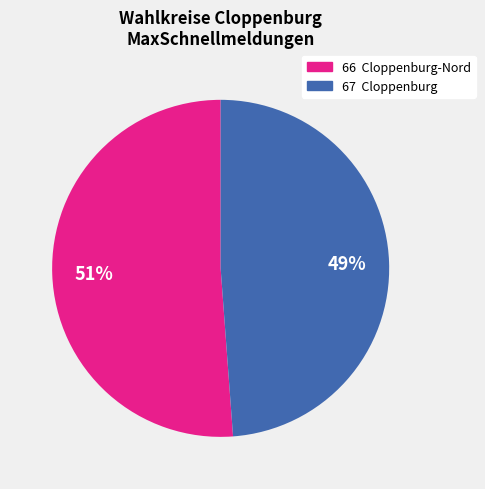

Rank the categories by value from lowest to highest.

67 Cloppenburg, 66 Cloppenburg-Nord